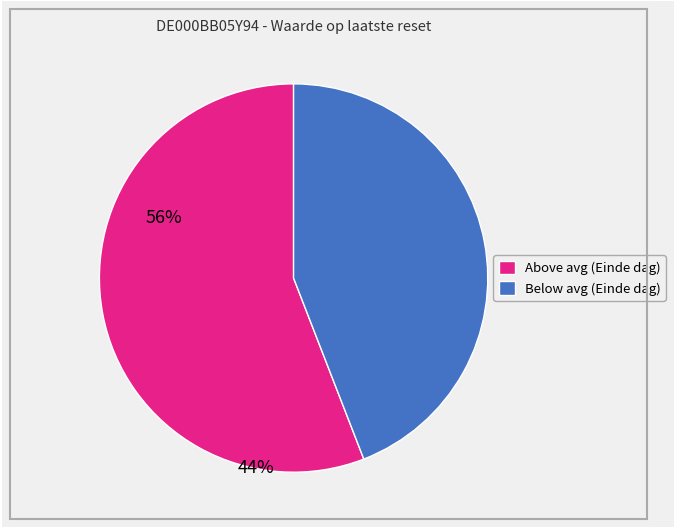

Is it true that Below avg (Einde dag) is 44% of the pie?

True